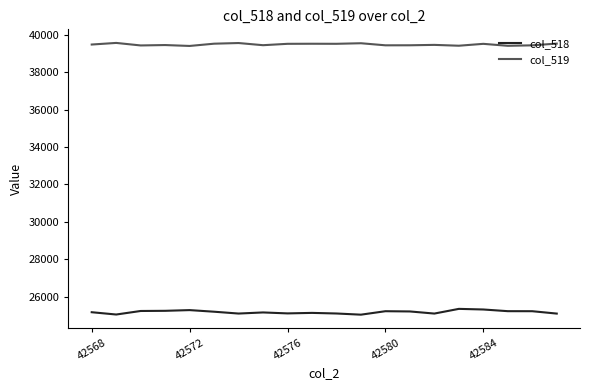

Which series has the largest total across all categories?

col_519